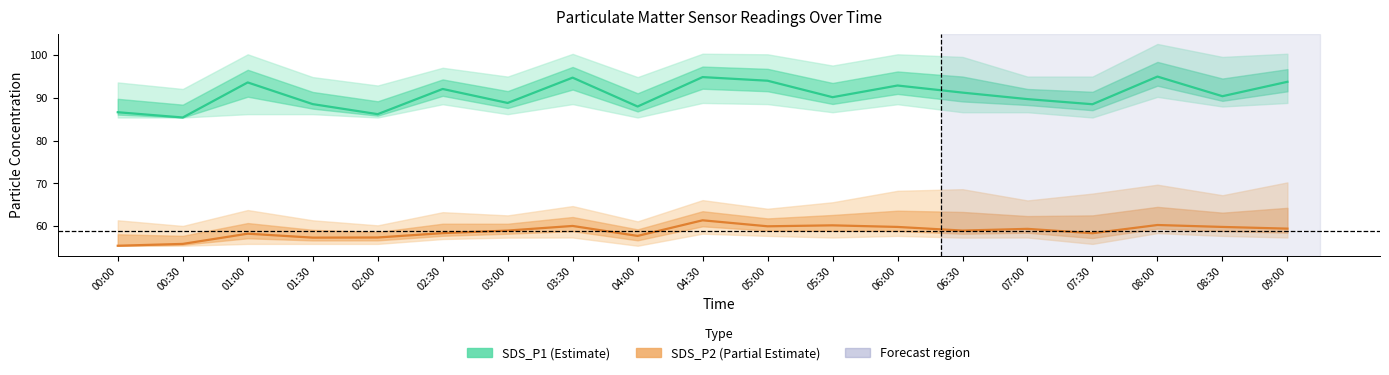

Is this an area chart (filled region under the line)?

No